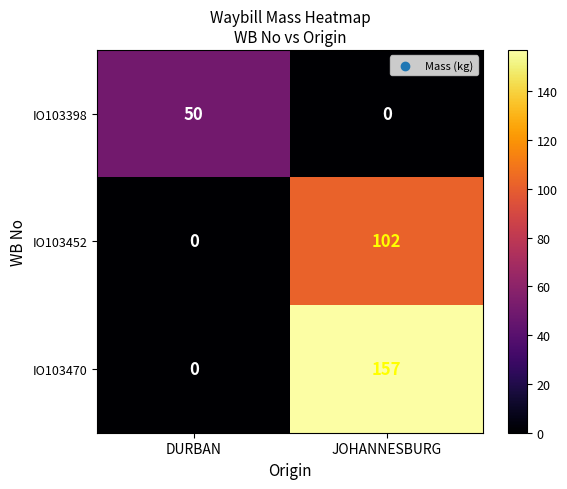

What is the sum of the IO103470 values at JOHANNESBURG and DURBAN?

157